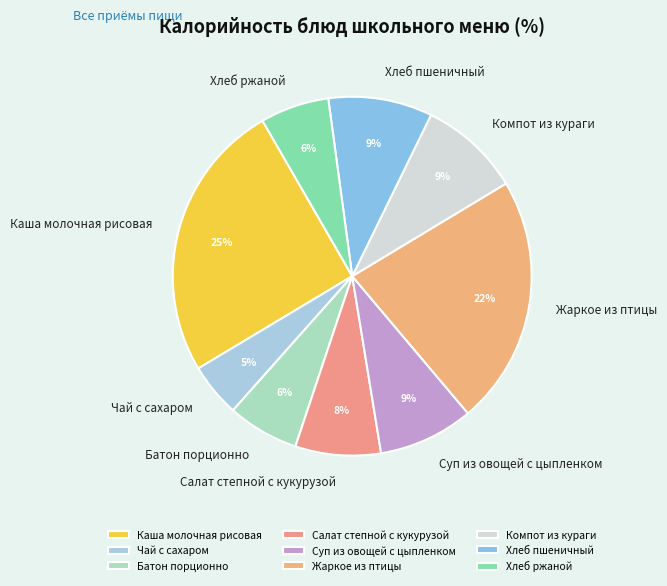

To the nearest percent, what is the difference between the largest and smallest slice percentages?

20%